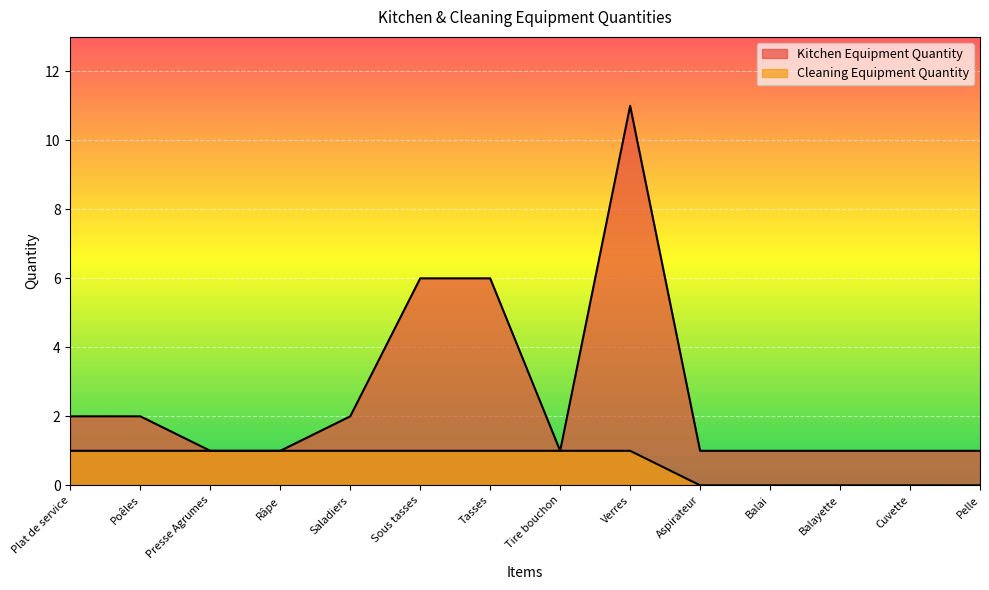

True or false: Cleaning Equipment Quantity and Kitchen Equipment Quantity cross at least once.

False